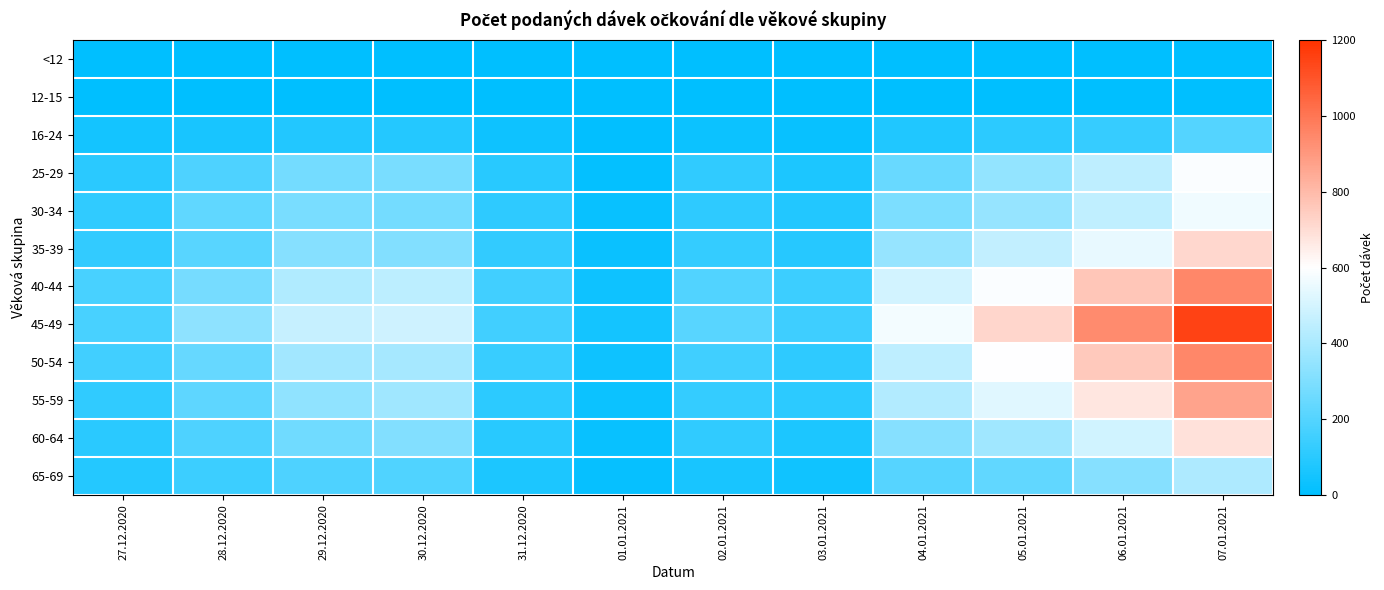

Which series has the widest spread of values?

45-49